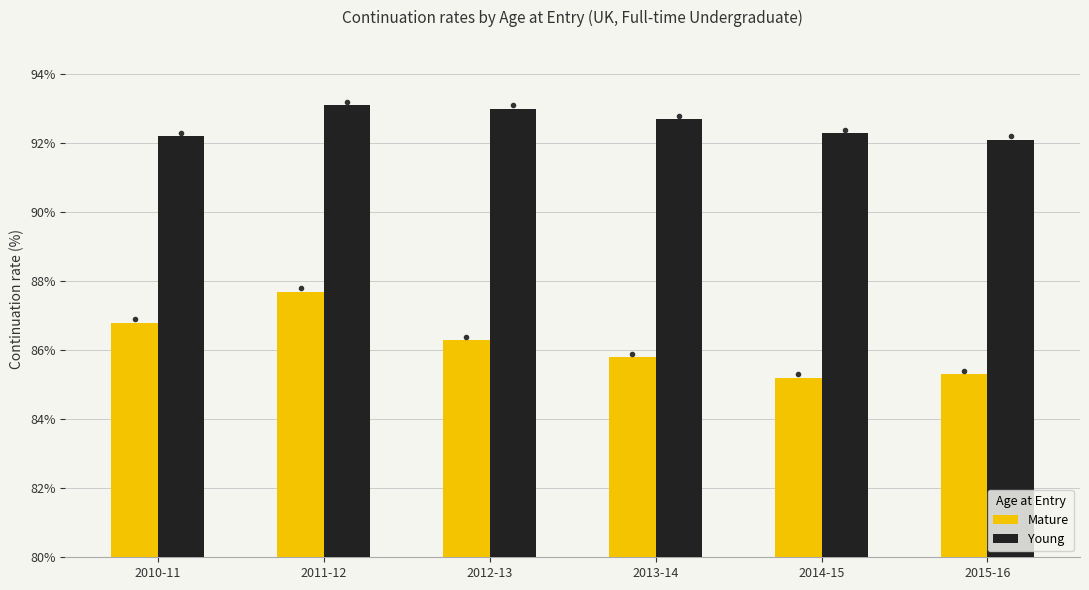

The Mature series shows 50.8 at 2014-15. True or false?

False